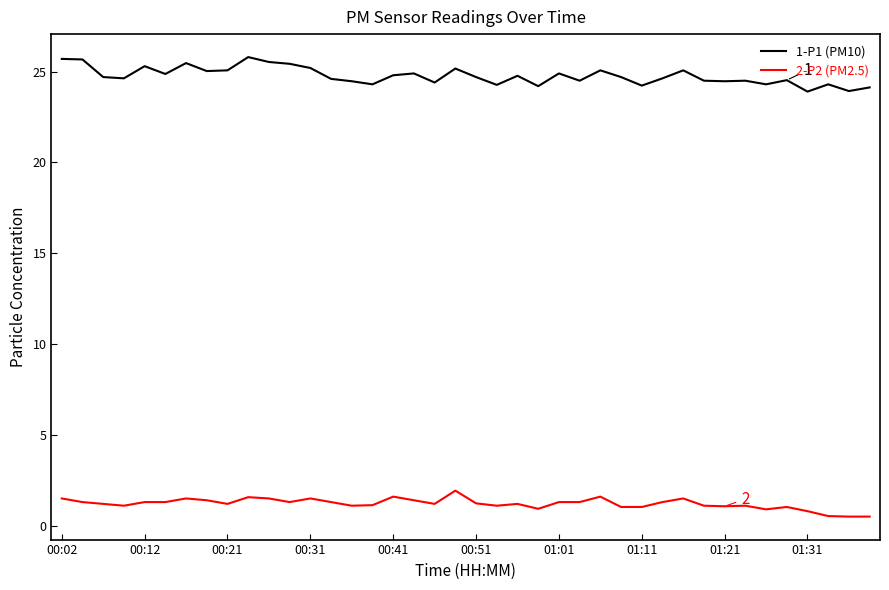

What is the greatest value displayed?

25.8